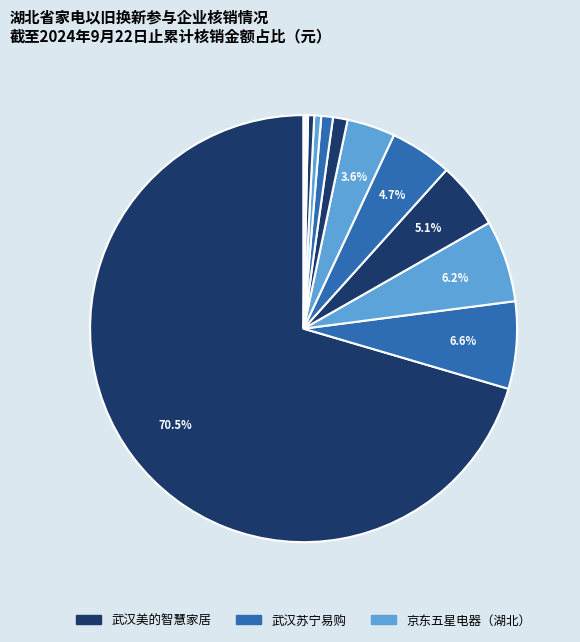

Does any single category account for the majority?

Yes